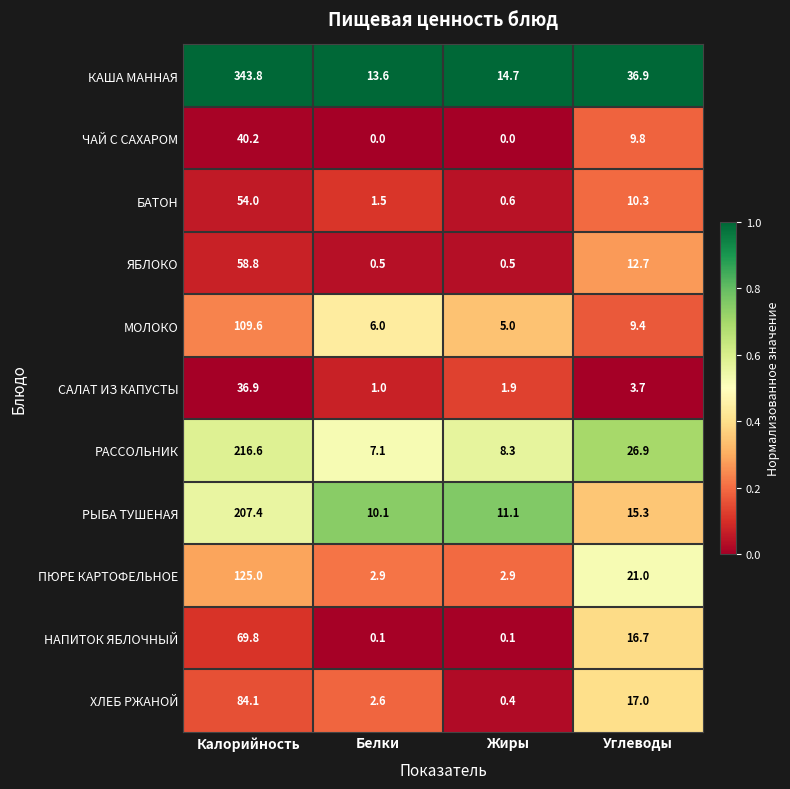

What is the minimum value for КАША МАННАЯ?

13.6